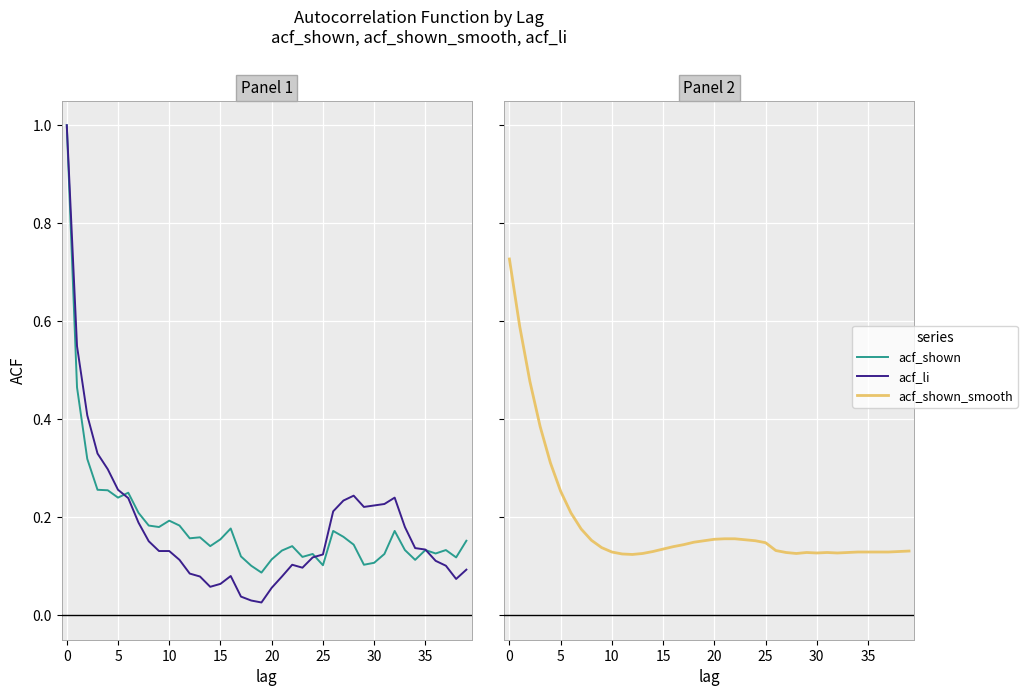

How many categories are shown in the chart?

40